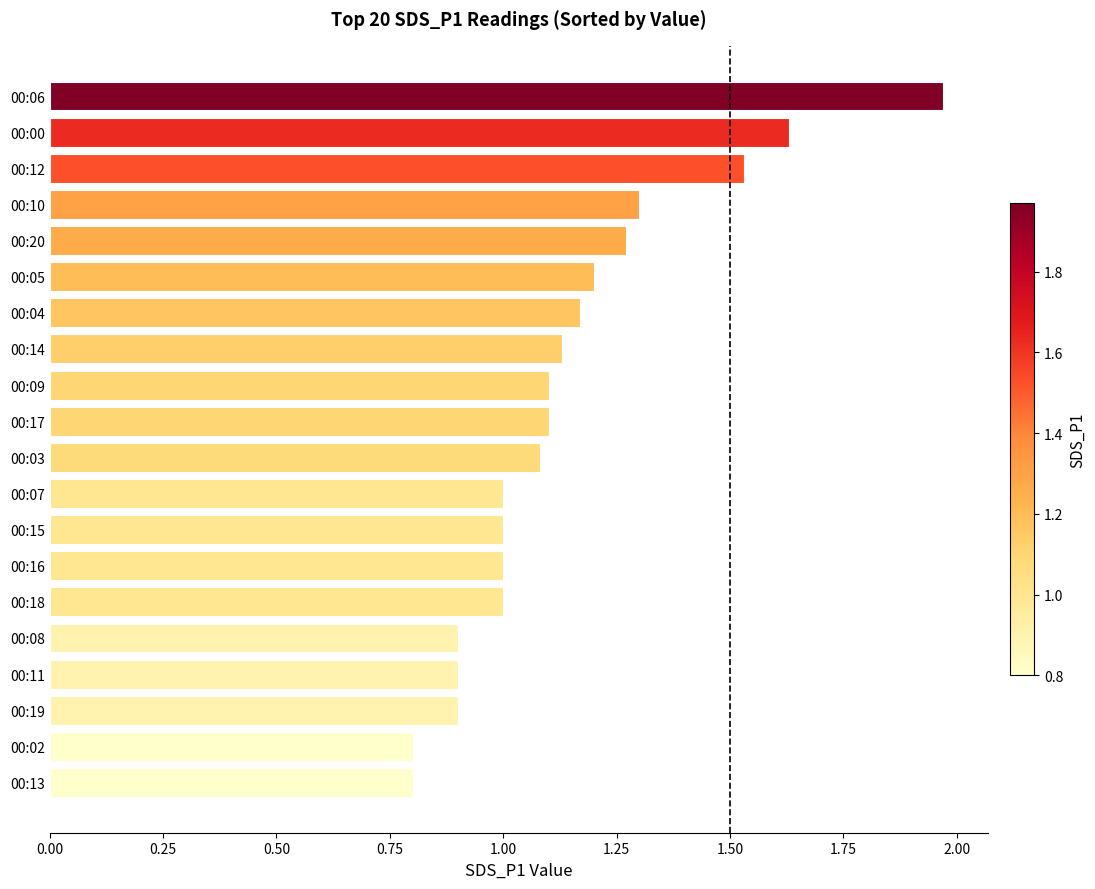

Approximately how many times larger is the value at 00:11 compared to 00:16?

0.9